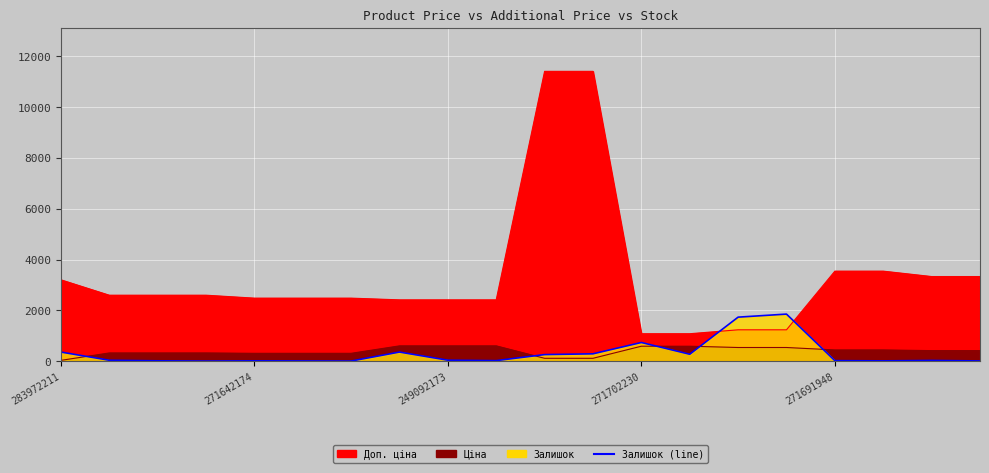

In Залишок, how many points are lower than both neighbors (excluding endpoints)?

5